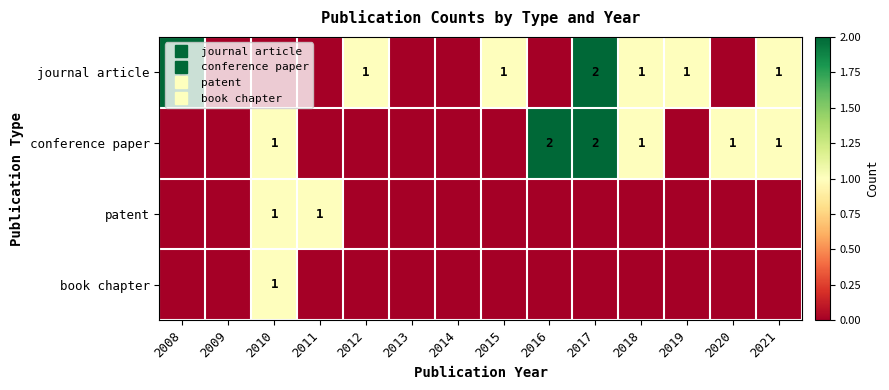

Which has a higher value, 2015 or 2011?

2015